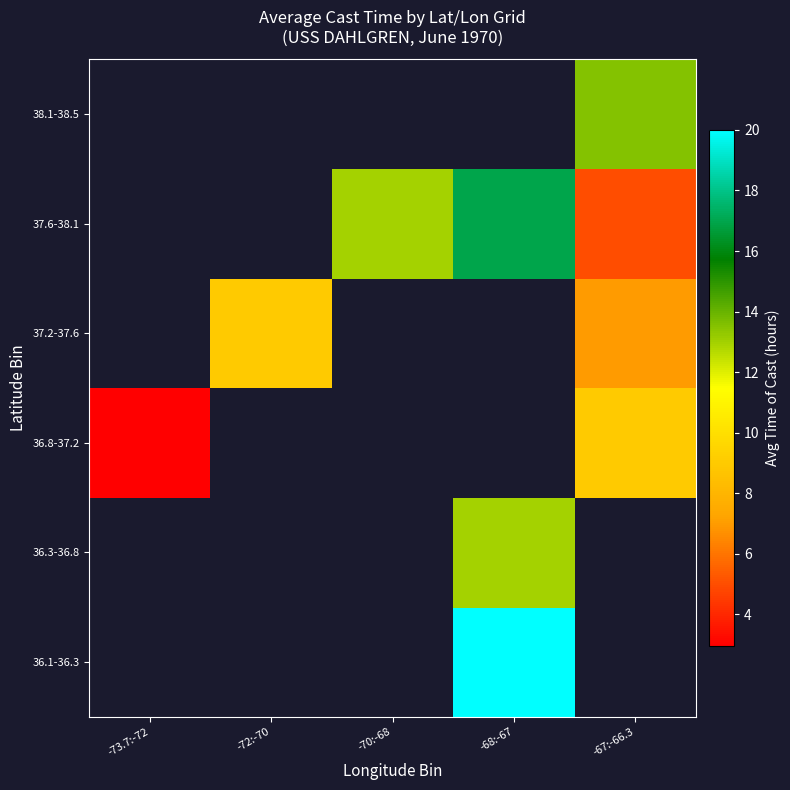

Is the value of 36.3-36.8 at -70:-68 greater than the value of 37.2-37.6 at -72:-70?

No